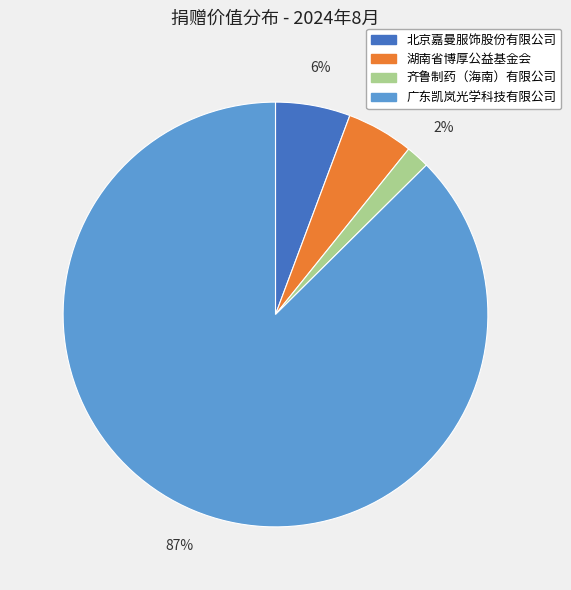

The 北京嘉曼服饰股份有限公司 slice represents 1% of the pie. True or false?

False